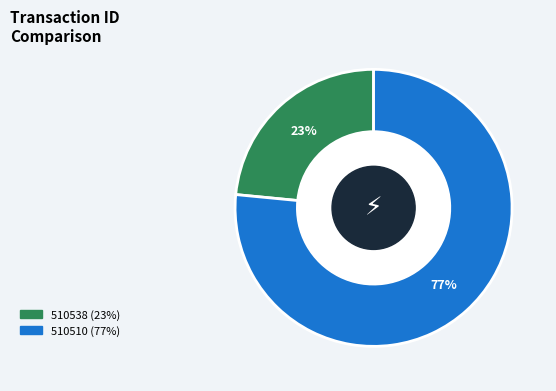

Between 510538 and 510510, which is larger?

510510